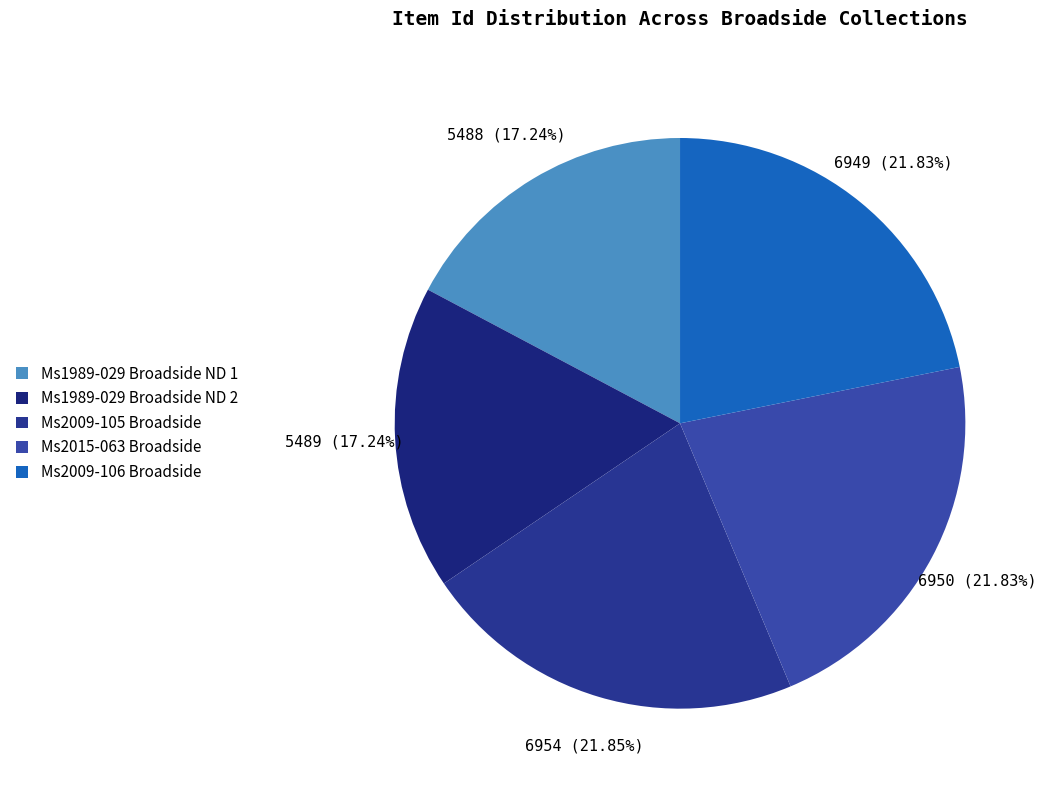

What is the change in value from Ms1989-029 Broadside ND 2 to Ms2009-105 Broadside?

+1465